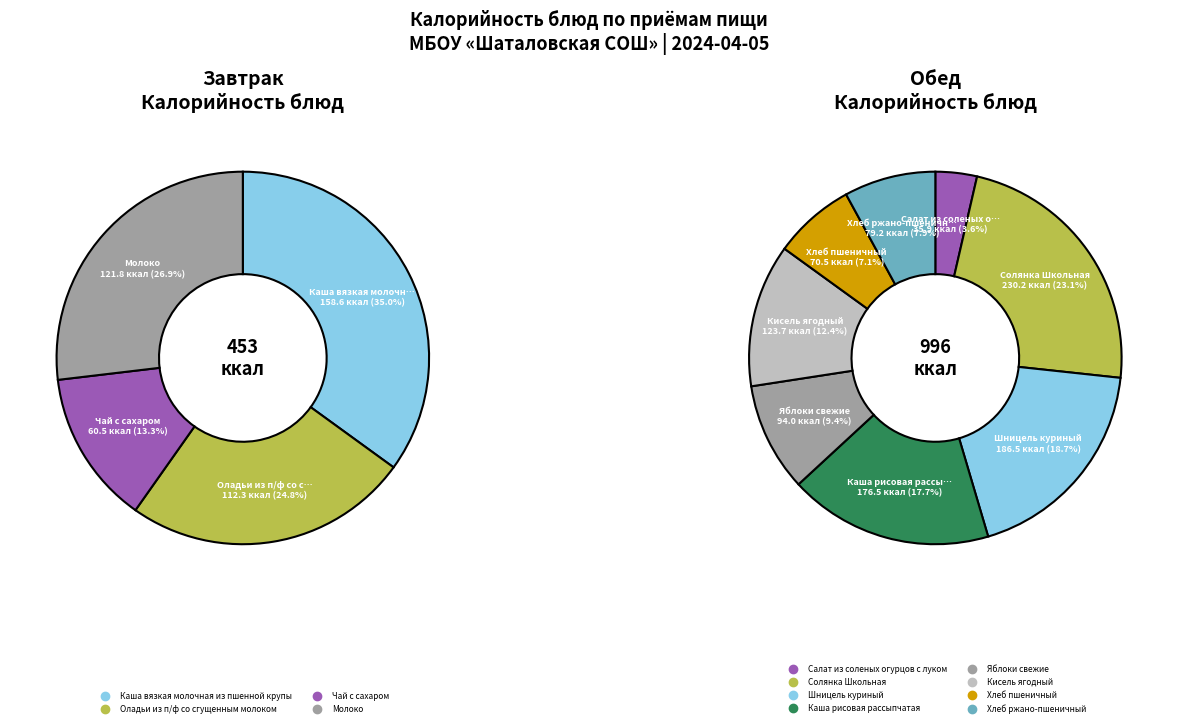

True or false: Оладьи из п/ф со сгущенным молоком accounts for 19% of the total.

False